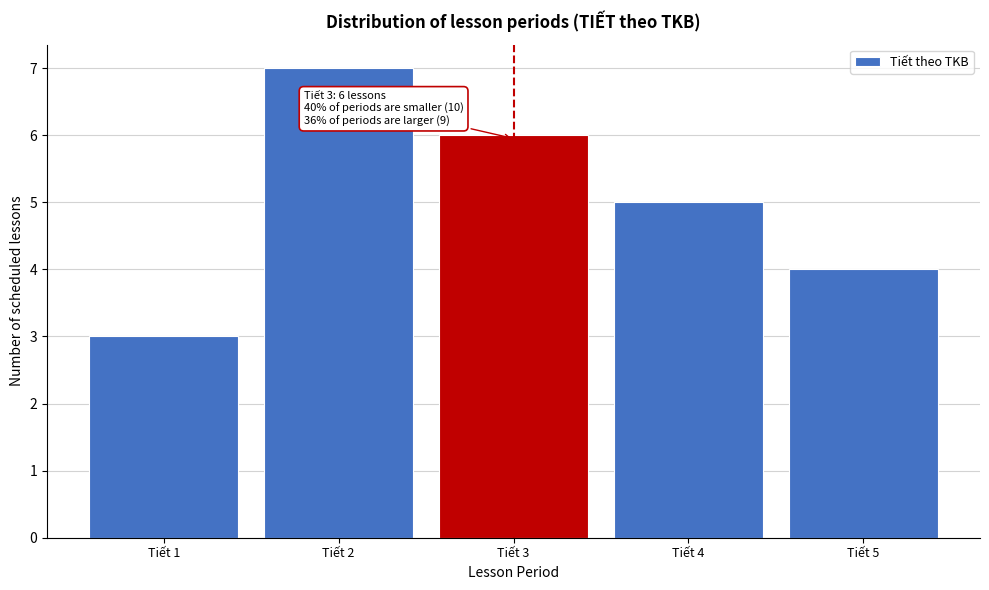

Which range on the x-axis has the tallest bar?

1.5 to 2.5